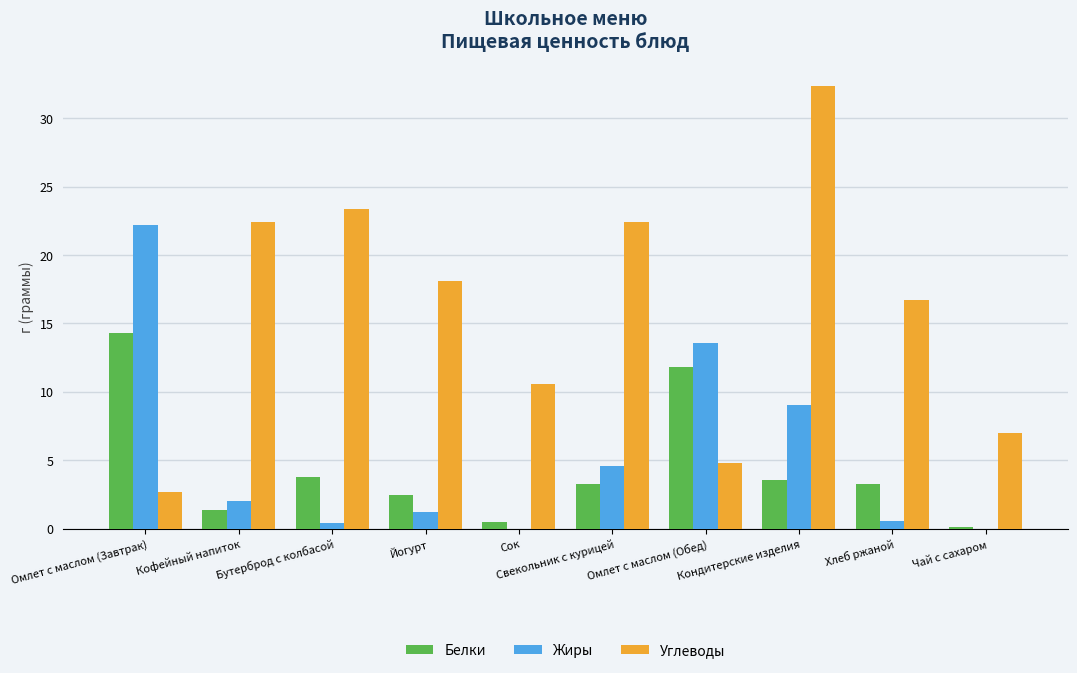

What is the maximum value shown in the chart?

32.3